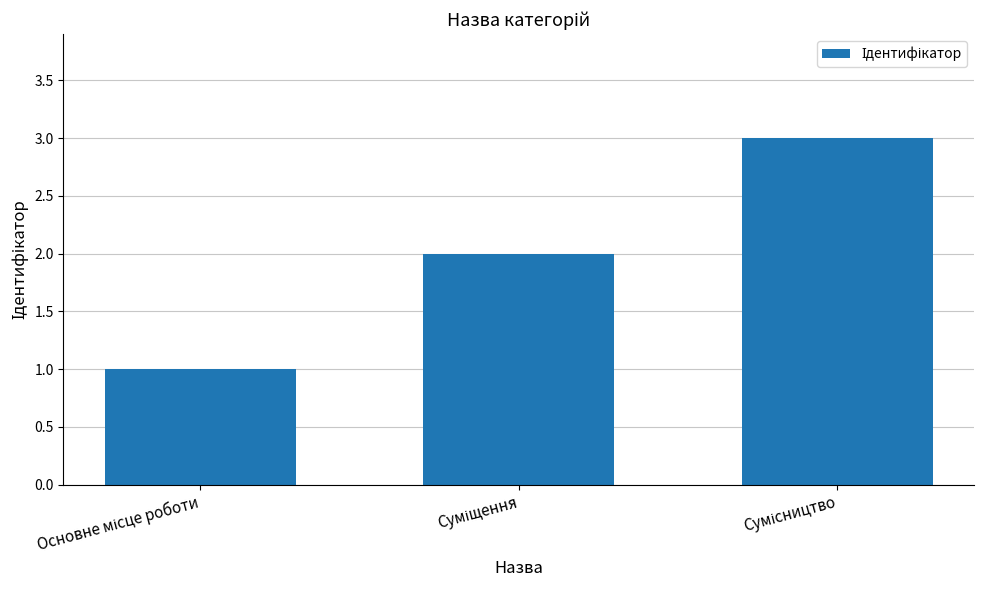

What is the sum of all values?

6